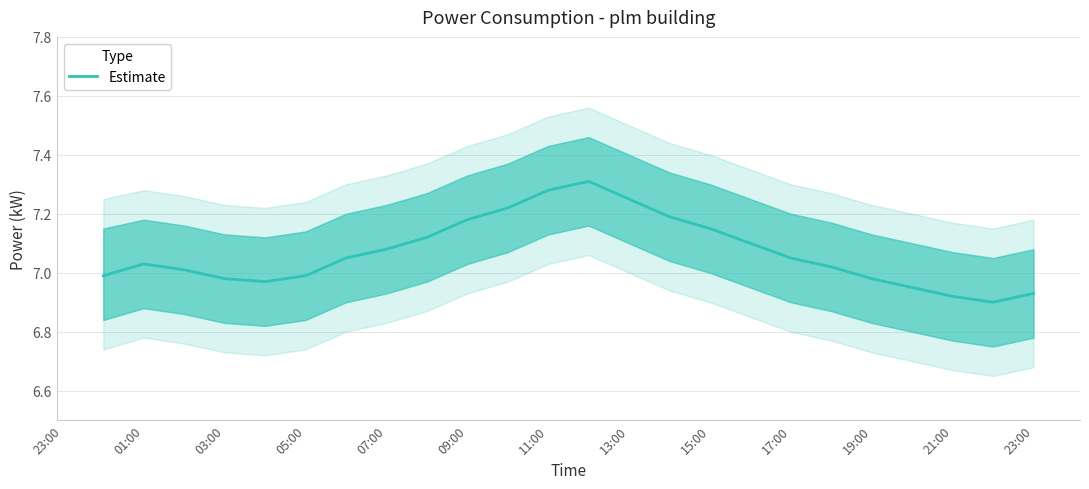

What is the maximum value shown in the chart?

7.3